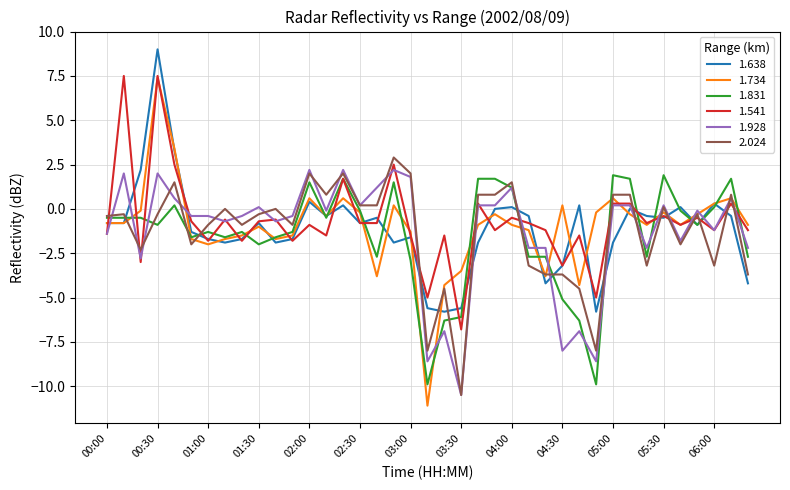

What is the minimum value for 1.541?

-6.8